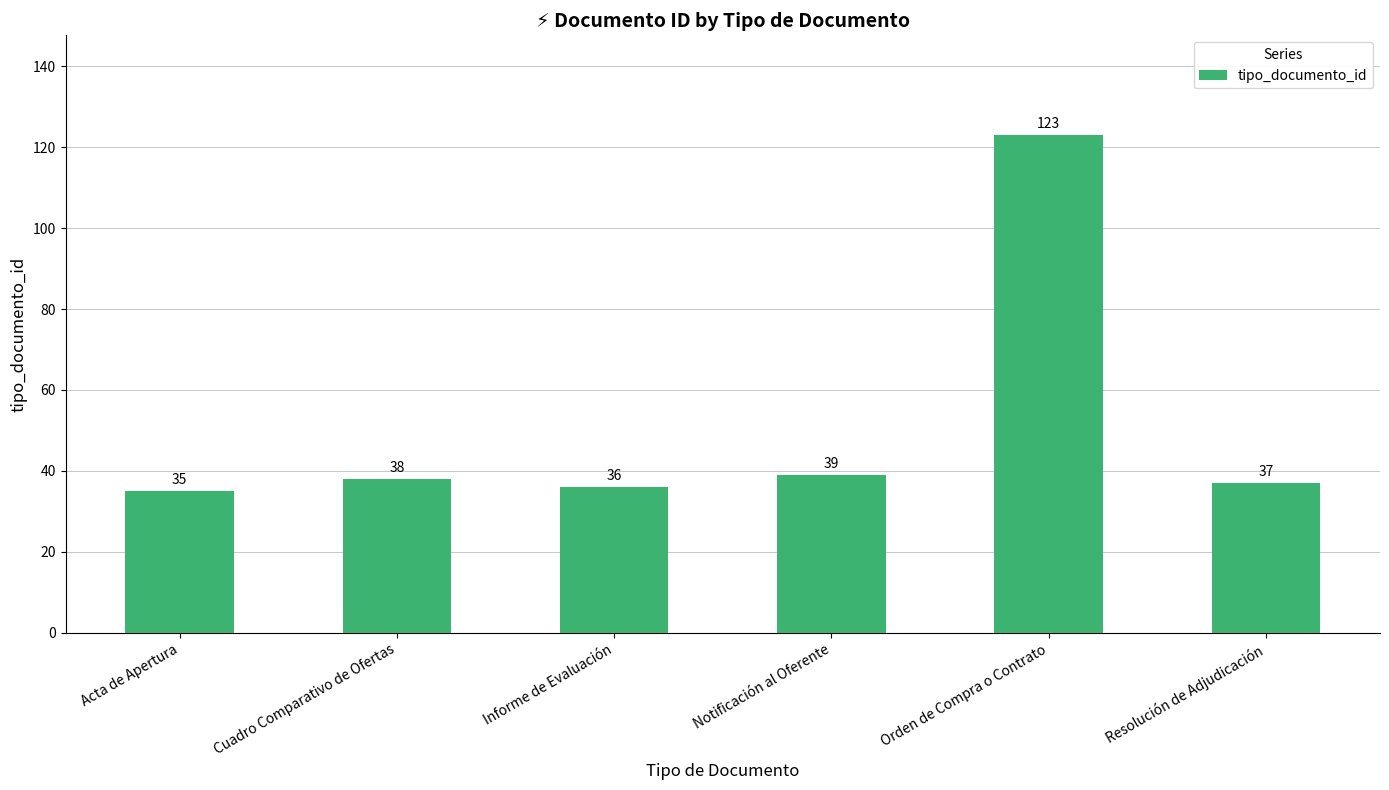

List the labels in order of value, largest first.

Orden de Compra o Contrato, Notificación al Oferente, Cuadro Comparativo de Ofertas, Resolución de Adjudicación, Informe de Evaluación, Acta de Apertura